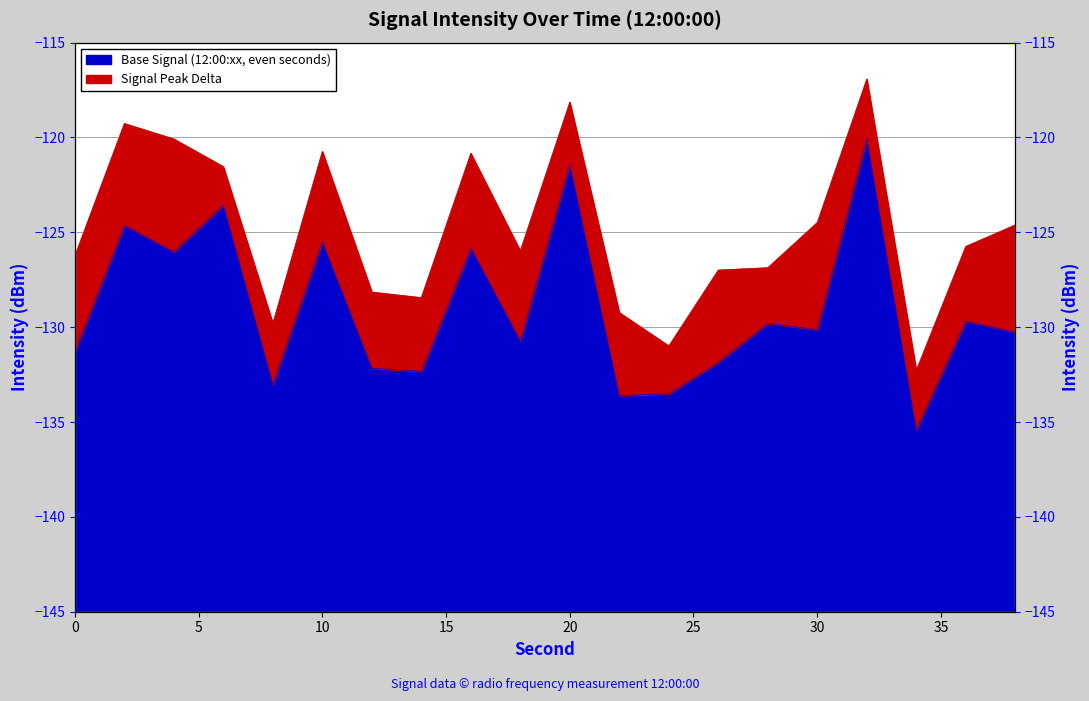

Reading right to left, extract all data points from this chart.

-130.3	-129.7	-135.4	-120.0	-130.1	-129.8	-131.9	-133.5	-133.6	-121.4	-130.7	-125.8	-132.3	-132.2	-125.5	-133.0	-123.6	-126.0	-124.6	-131.3